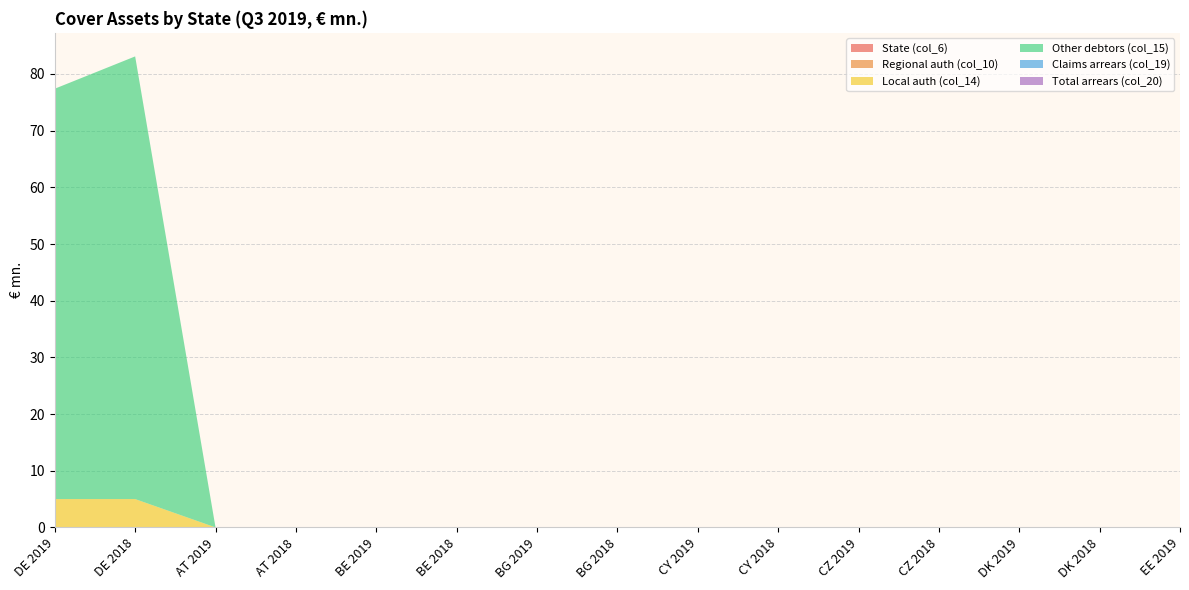

Reading left to right, transcribe all the data shown in this chart.

State (col_6): DE 2019=0.0	DE 2018=0.0	AT 2019=0.0	AT 2018=0.0	BE 2019=0.0	BE 2018=0.0	BG 2019=0.0	BG 2018=0.0	CY 2019=0.0	CY 2018=0.0	CZ 2019=0.0	CZ 2018=0.0	DK 2019=0.0	DK 2018=0.0	EE 2019=0.0
Regional auth (col_10): DE 2019=0.0	DE 2018=0.0	AT 2019=0.0	AT 2018=0.0	BE 2019=0.0	BE 2018=0.0	BG 2019=0.0	BG 2018=0.0	CY 2019=0.0	CY 2018=0.0	CZ 2019=0.0	CZ 2018=0.0	DK 2019=0.0	DK 2018=0.0	EE 2019=0.0
Local auth (col_14): DE 2019=5.0	DE 2018=5.0	AT 2019=0.0	AT 2018=0.0	BE 2019=0.0	BE 2018=0.0	BG 2019=0.0	BG 2018=0.0	CY 2019=0.0	CY 2018=0.0	CZ 2019=0.0	CZ 2018=0.0	DK 2019=0.0	DK 2018=0.0	EE 2019=0.0
Other debtors (col_15): DE 2019=72.4	DE 2018=78.1	AT 2019=0.0	AT 2018=0.0	BE 2019=0.0	BE 2018=0.0	BG 2019=0.0	BG 2018=0.0	CY 2019=0.0	CY 2018=0.0	CZ 2019=0.0	CZ 2018=0.0	DK 2019=0.0	DK 2018=0.0	EE 2019=0.0
Claims arrears (col_19): DE 2019=0.0	DE 2018=0.0	AT 2019=0.0	AT 2018=0.0	BE 2019=0.0	BE 2018=0.0	BG 2019=0.0	BG 2018=0.0	CY 2019=0.0	CY 2018=0.0	CZ 2019=0.0	CZ 2018=0.0	DK 2019=0.0	DK 2018=0.0	EE 2019=0.0
Total arrears (col_20): DE 2019=0.0	DE 2018=0.0	AT 2019=0.0	AT 2018=0.0	BE 2019=0.0	BE 2018=0.0	BG 2019=0.0	BG 2018=0.0	CY 2019=0.0	CY 2018=0.0	CZ 2019=0.0	CZ 2018=0.0	DK 2019=0.0	DK 2018=0.0	EE 2019=0.0